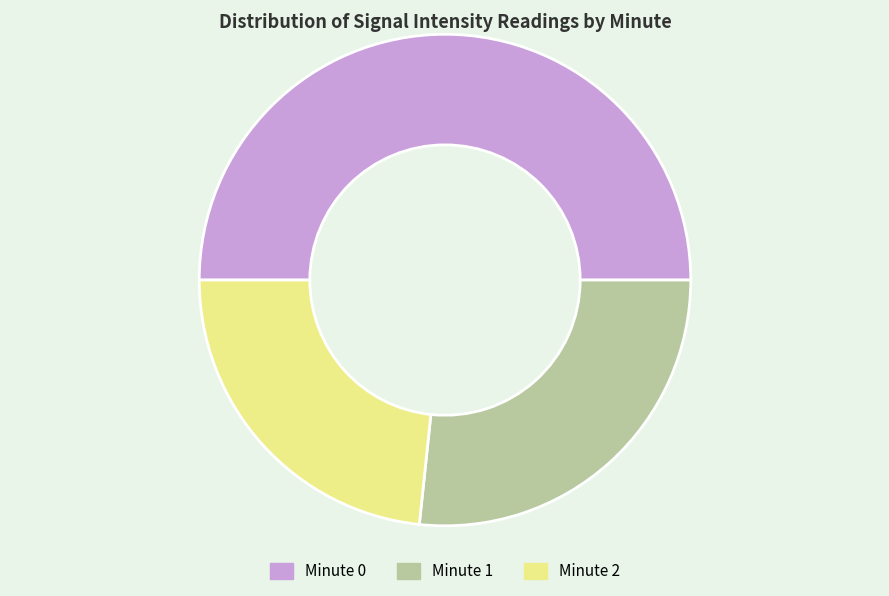

Count the number of slices in the pie.

3